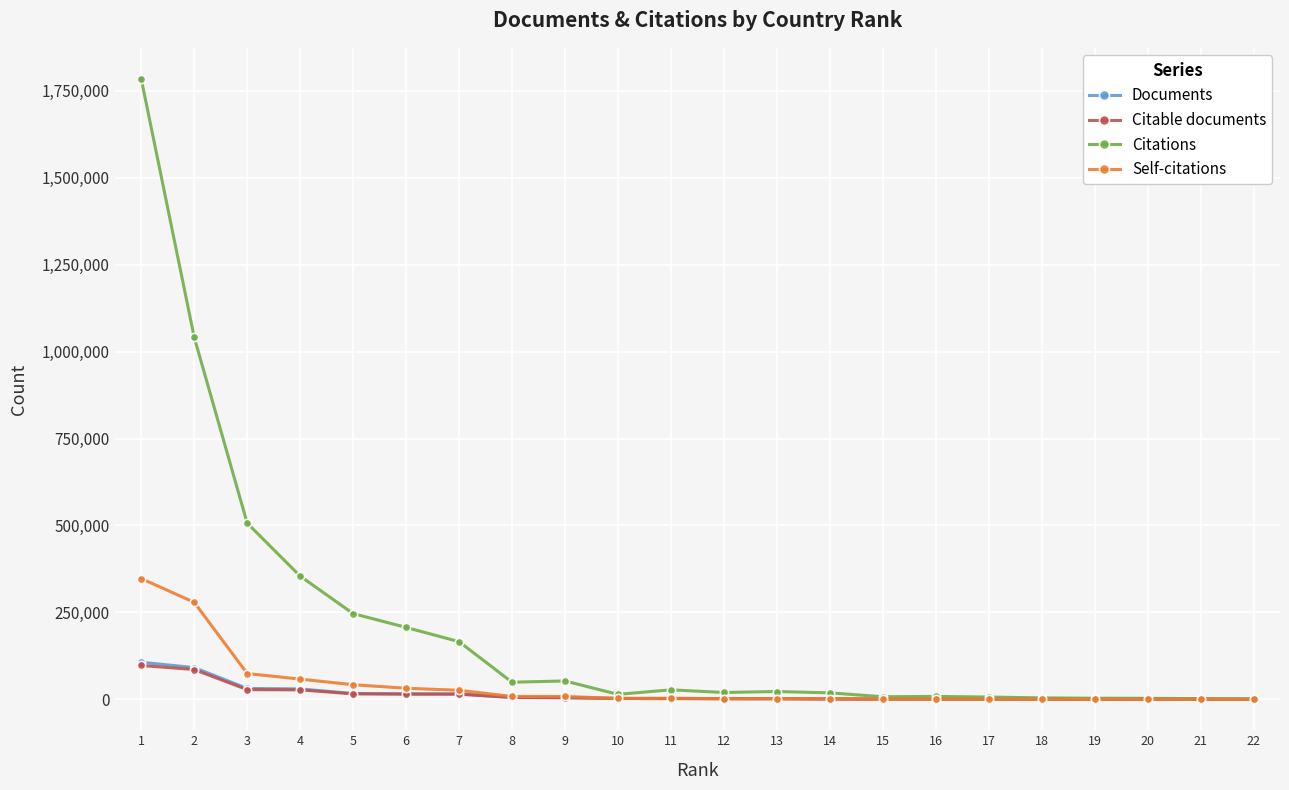

What is the difference between the second highest and minimum values in the Citable documents series?

85443